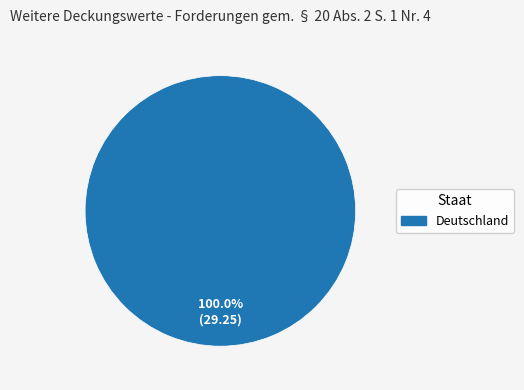

Does any single category account for the majority?

Yes